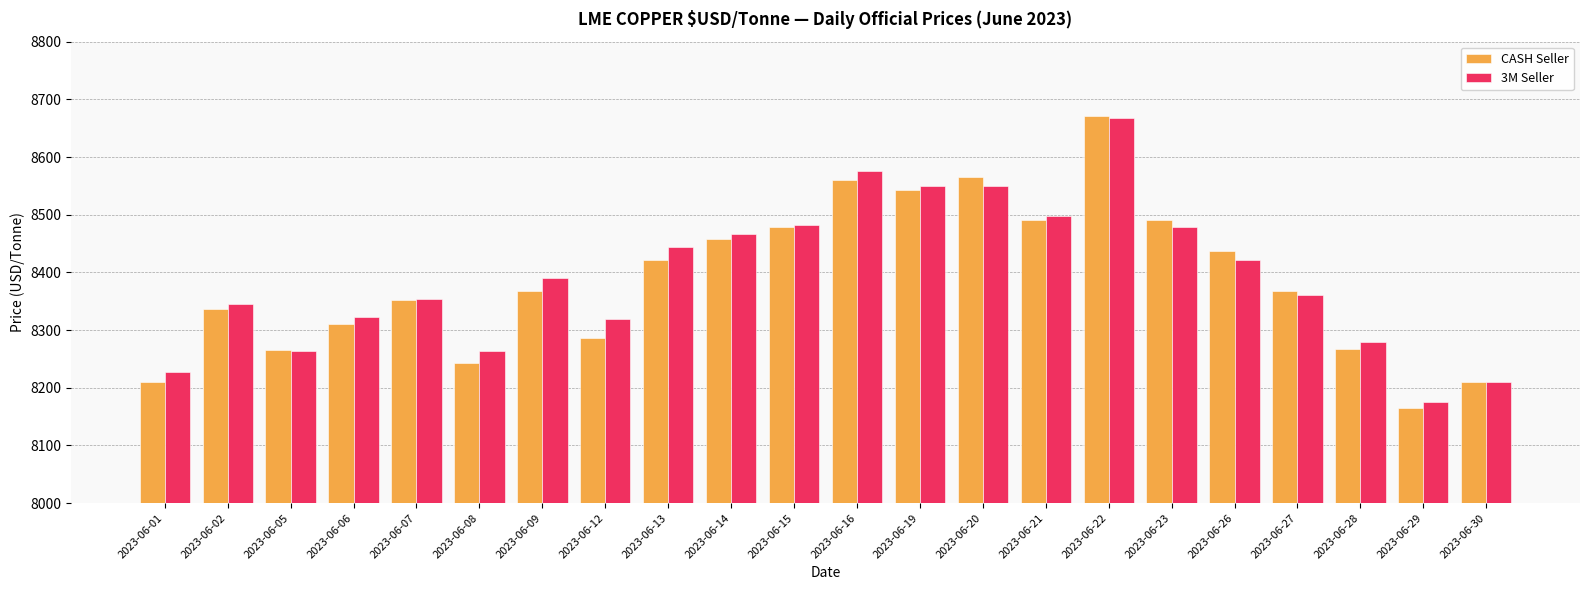

What is the total value across all series at 2023-06-15?

16961.5